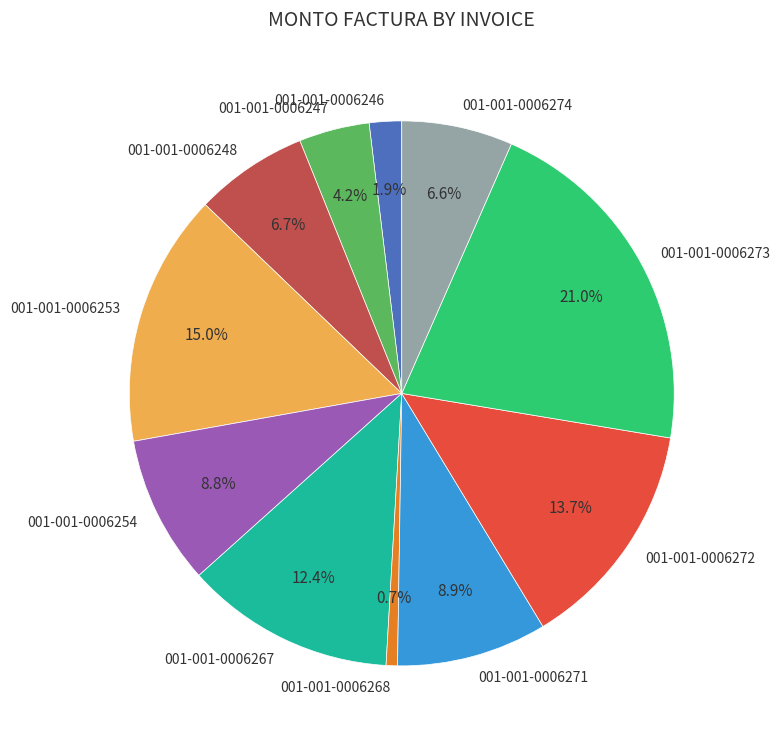

What is the largest slice in the pie chart?

001-001-0006273